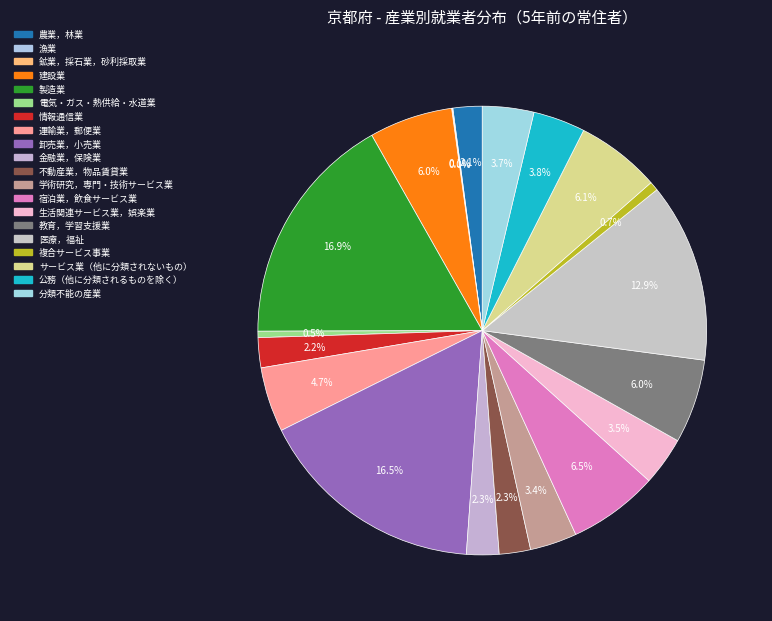

Do 情報通信業 and サービス業（他に分類されないもの） together represent more than half of the pie?

No